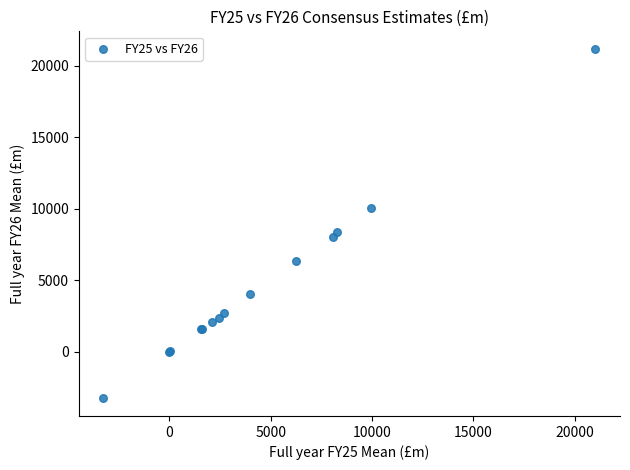

What Y value in the scatter plot is closest to 8954?

8362